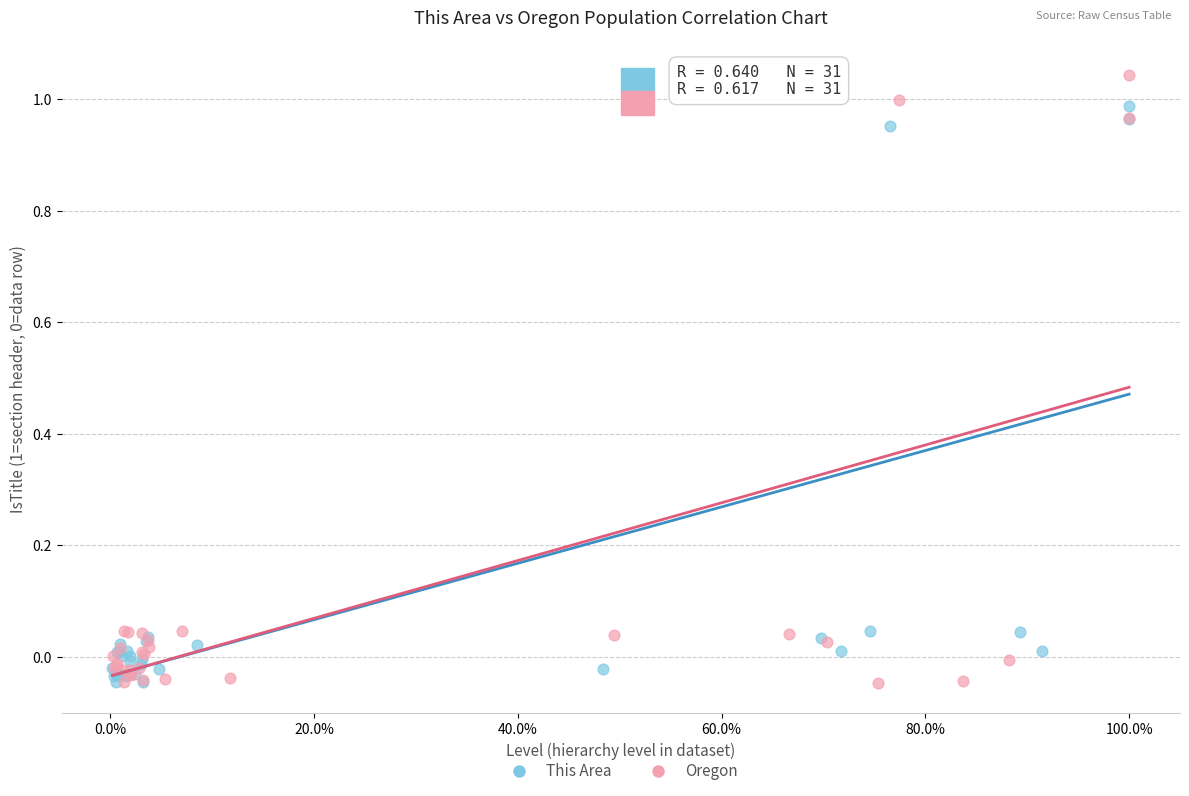

Which series contains the highest Y value?

Oregon